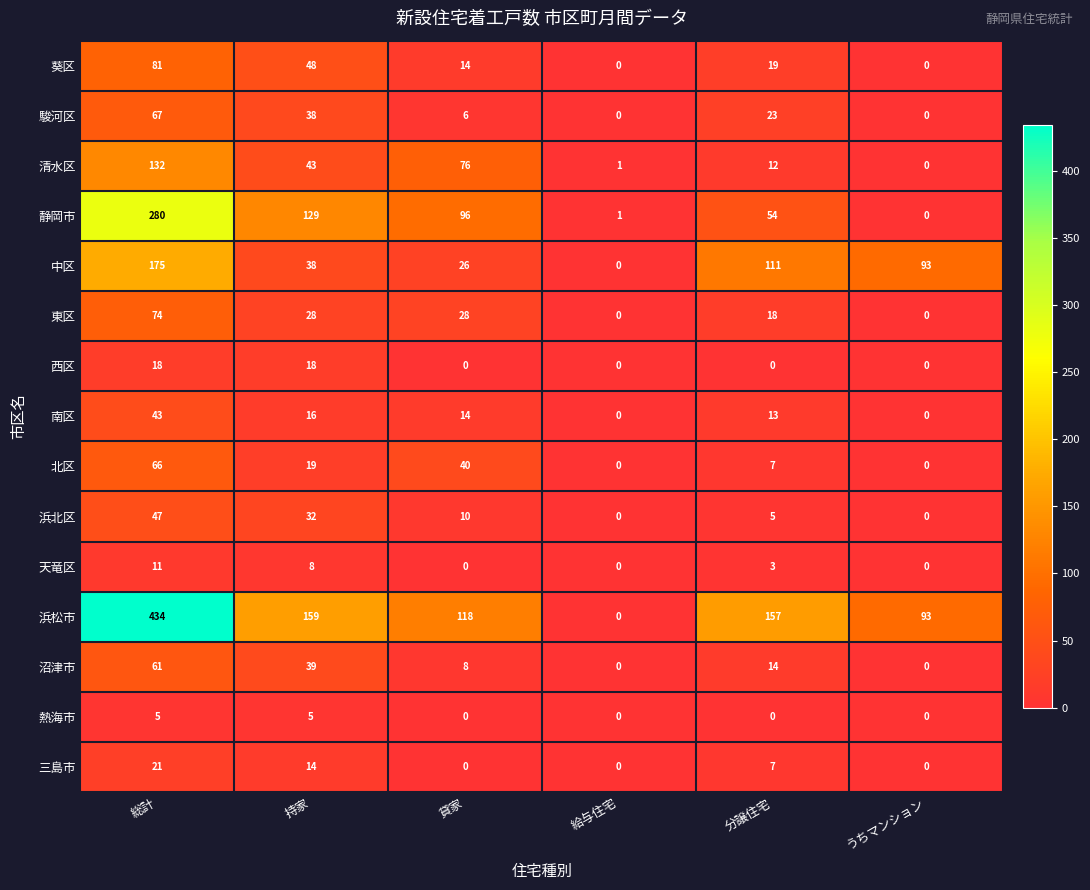

Count the 北区 values in the range 0 to 40.

5